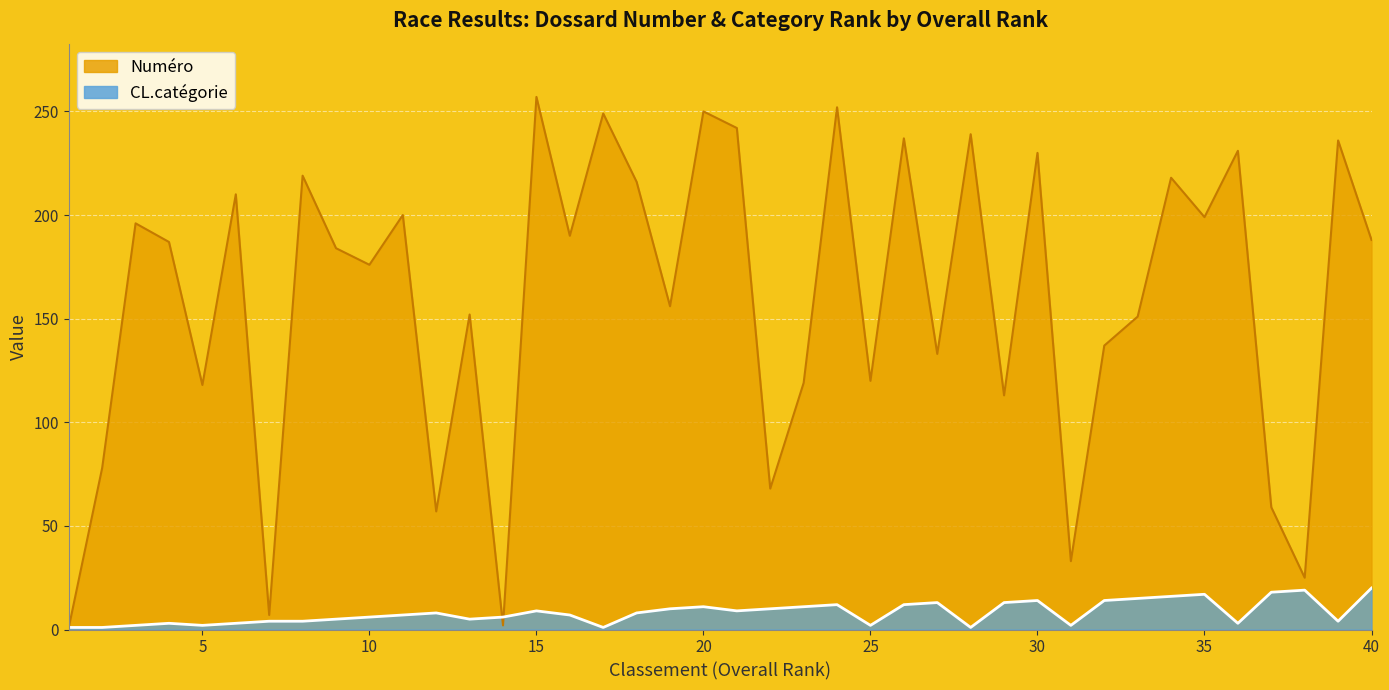

The value of Numéro at 20 is 395. True or false?

False